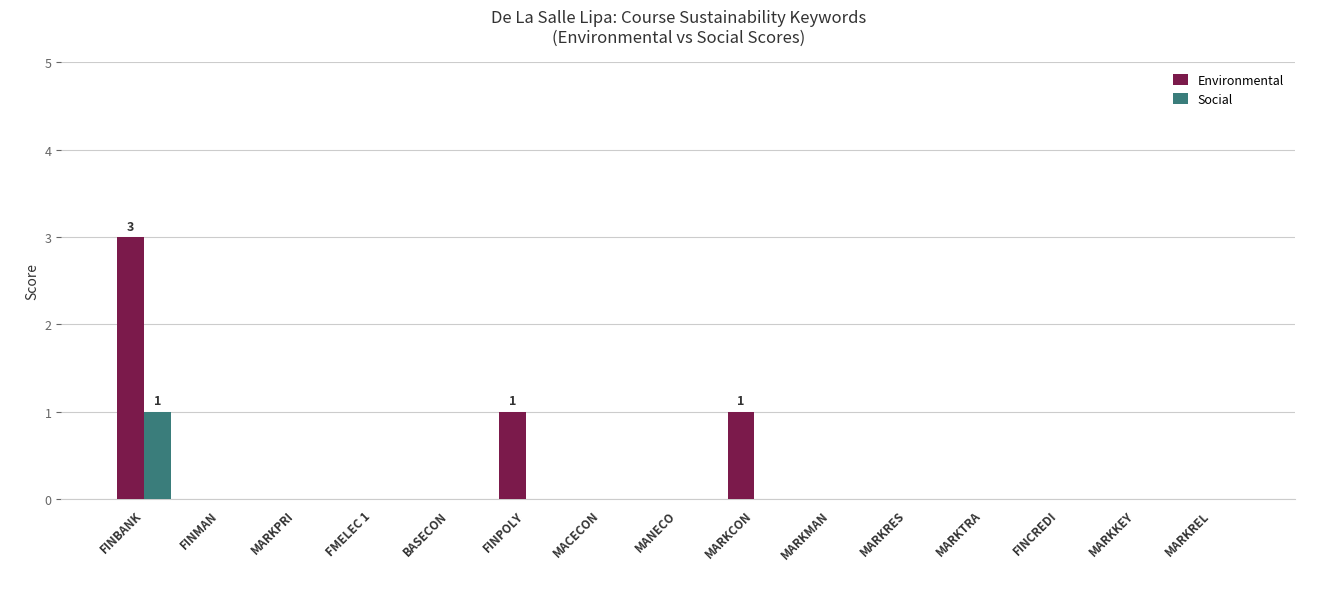

What is the sum of all Social values?

1